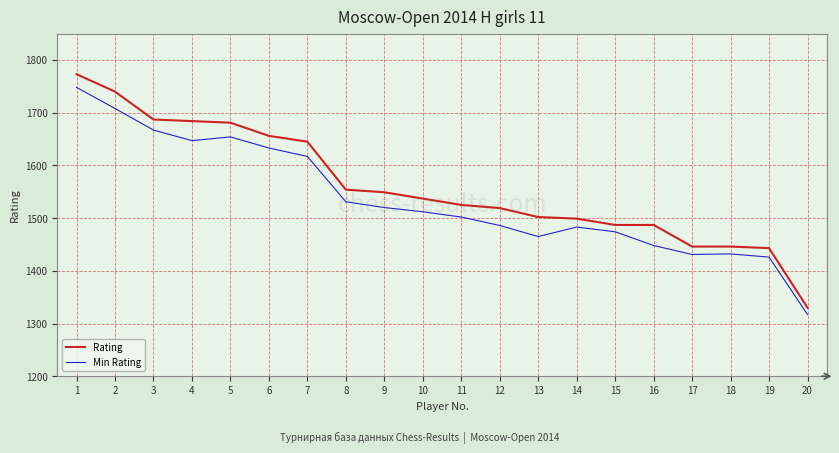

True or false: Rating and Min Rating cross at least once.

False